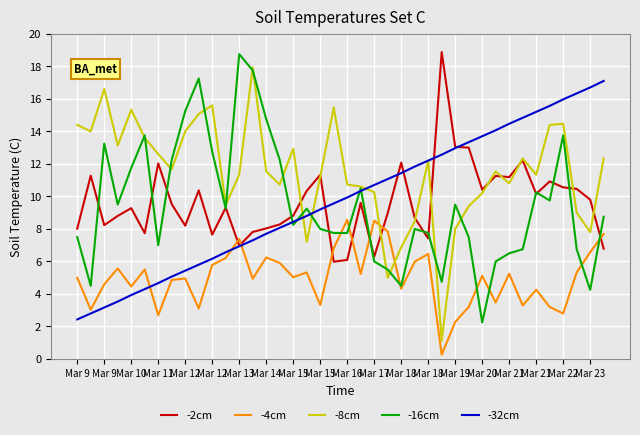

How many intersections are there between -4cm and -2cm?

7